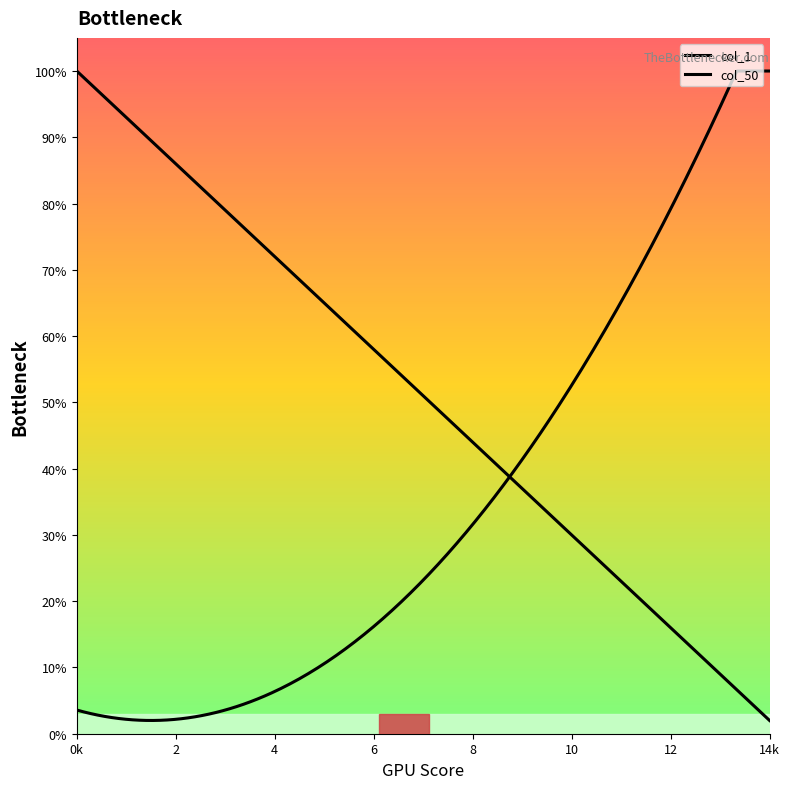

True or false: col_50 has more than 0 interior local peaks.

False